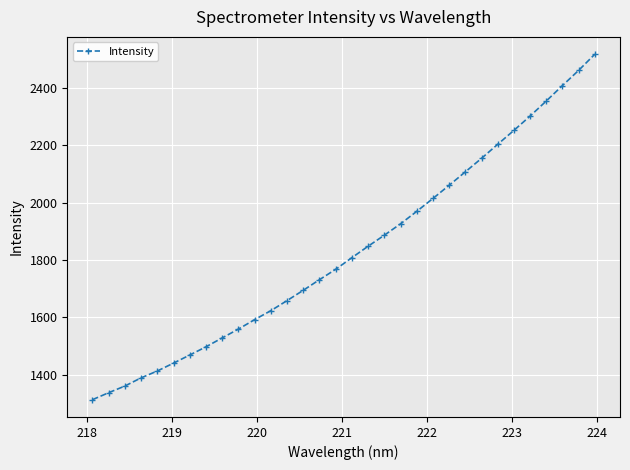

How many data points are above 1808?

16